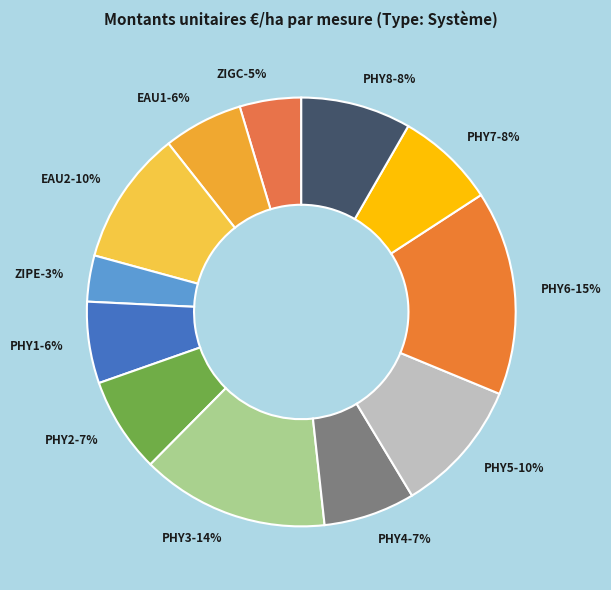

To the nearest percent, what portion does EAU2 represent?

10%